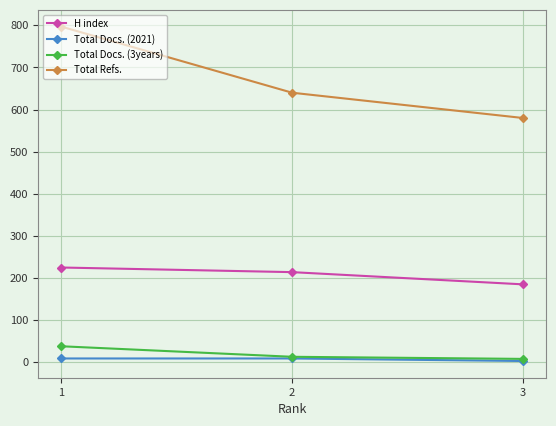

Which category has the highest value across all series?

1